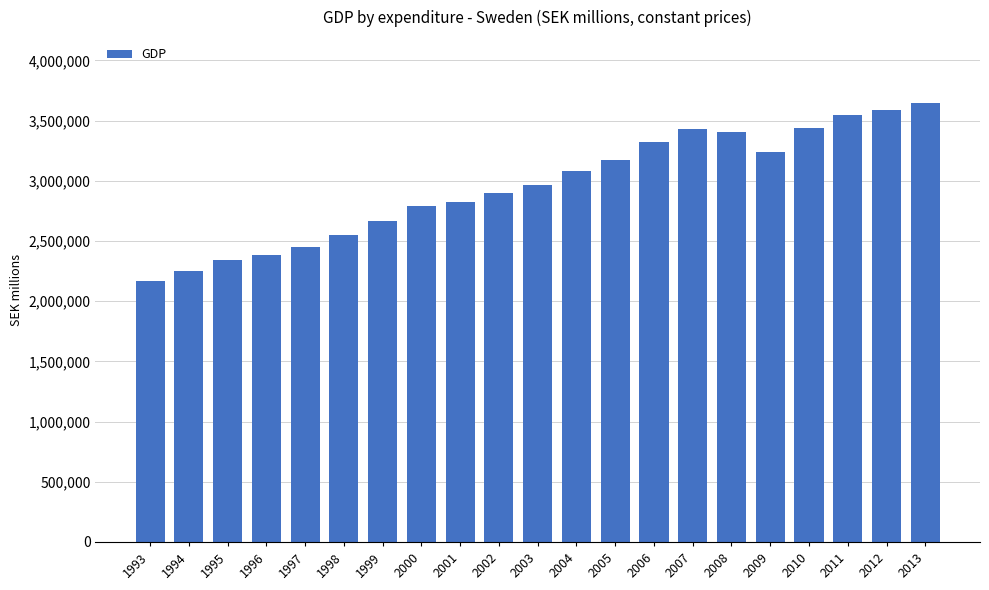

What is the sum of the values at 2008 and 1995?

5748027